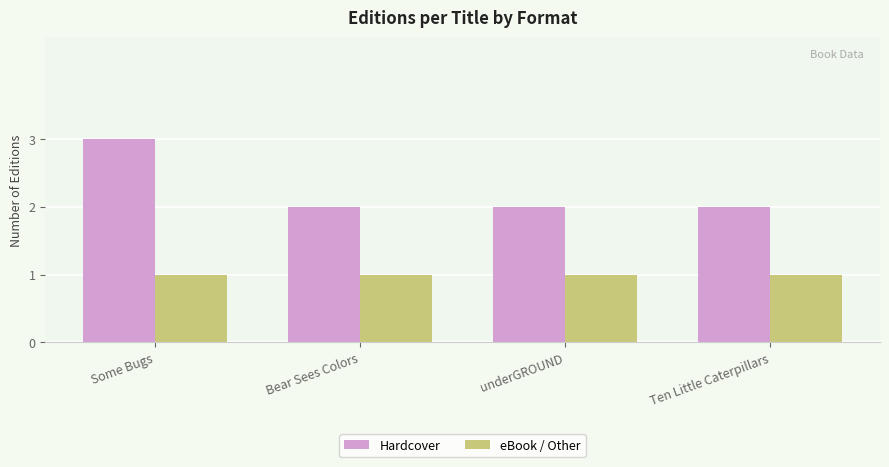

What is the difference between the maximum and second lowest values in the Hardcover series?

1